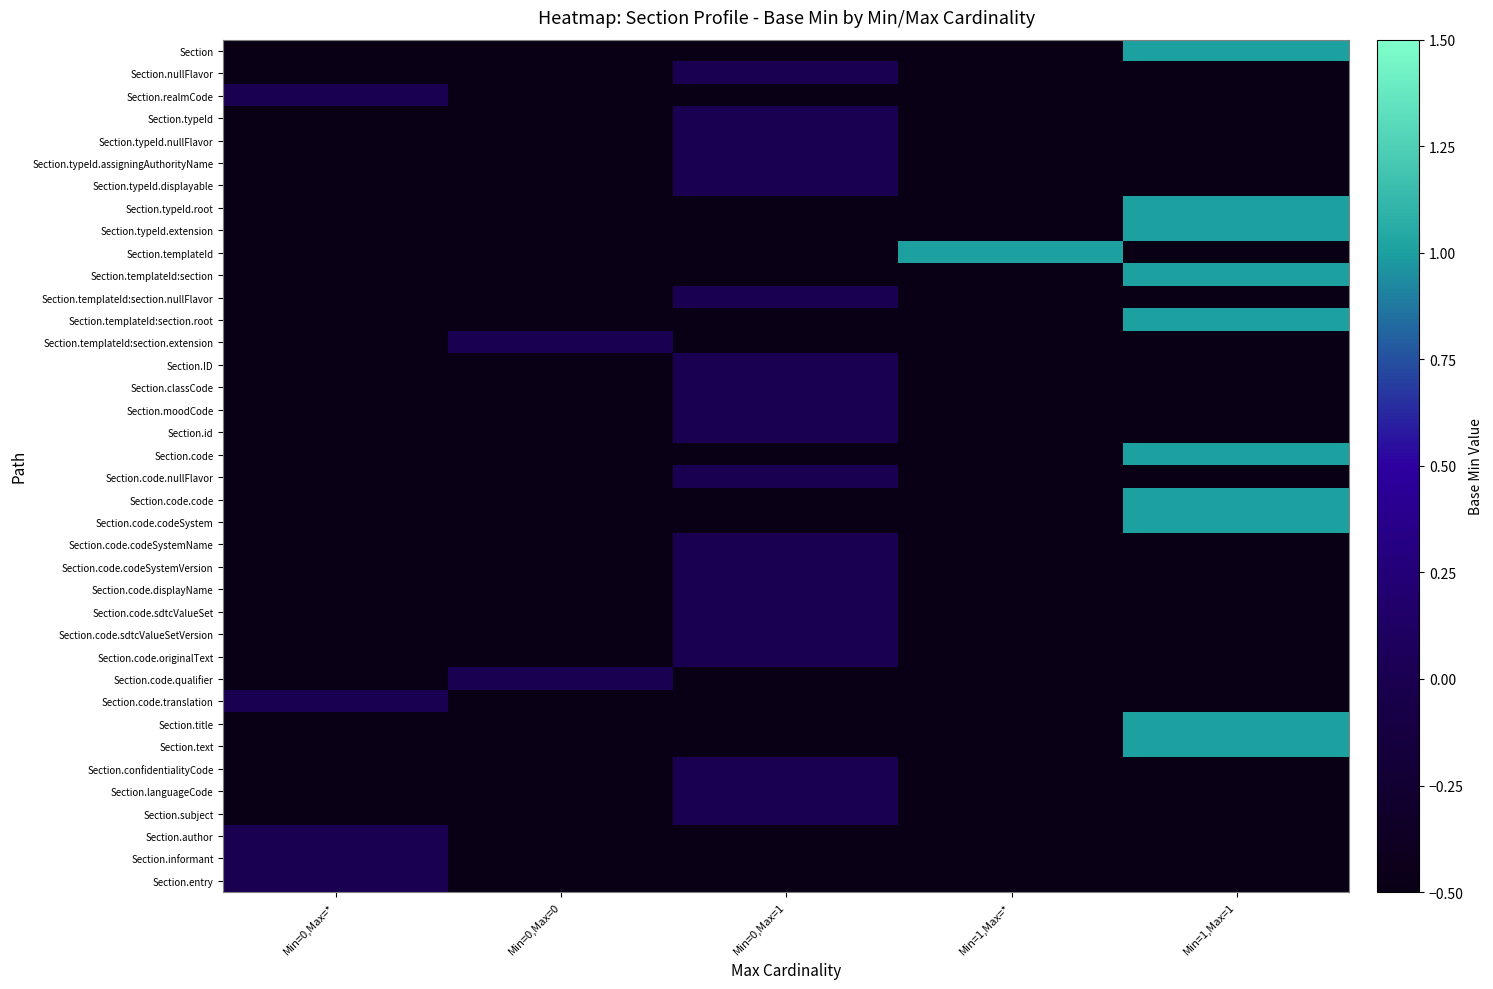

Rank the series by their maximum value, from highest to lowest.

Section, Section.typeId.root, Section.typeId.extension, Section.templateId, Section.templateId:section, Section.templateId:section.root, Section.code, Section.code.code, Section.code.codeSystem, Section.title, Section.text, Section.nullFlavor, Section.realmCode, Section.typeId, Section.typeId.nullFlavor, Section.typeId.assigningAuthorityName, Section.typeId.displayable, Section.templateId:section.nullFlavor, Section.templateId:section.extension, Section.ID, Section.classCode, Section.moodCode, Section.id, Section.code.nullFlavor, Section.code.codeSystemName, Section.code.codeSystemVersion, Section.code.displayName, Section.code.sdtcValueSet, Section.code.sdtcValueSetVersion, Section.code.originalText, Section.code.qualifier, Section.code.translation, Section.confidentialityCode, Section.languageCode, Section.subject, Section.author, Section.informant, Section.entry